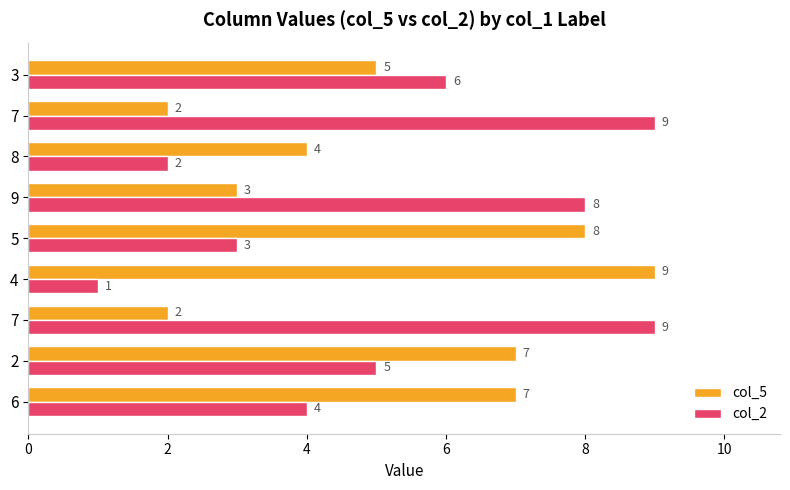

What is the difference between the second highest and minimum values in the col_2 series?

8